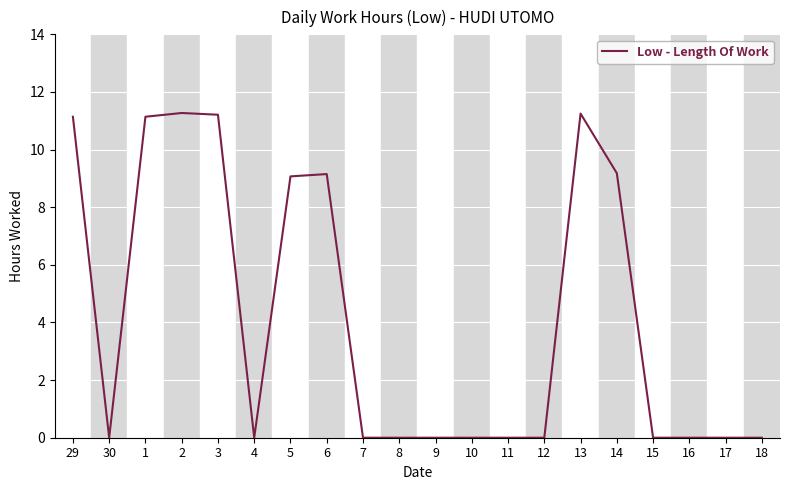

What position from the left is 29?

1